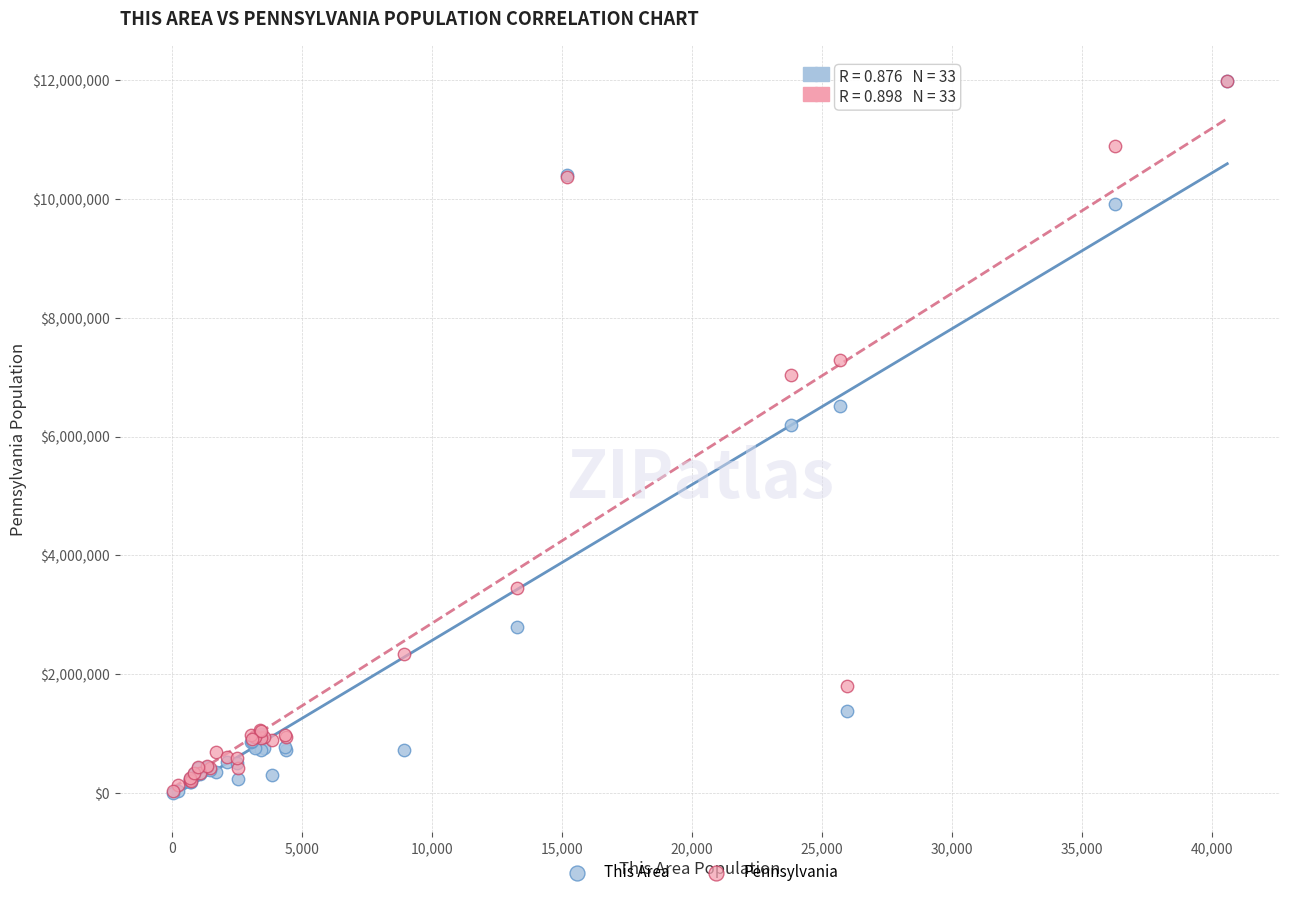

Across all series, what Y value is closest to 5993186?

6190363.0